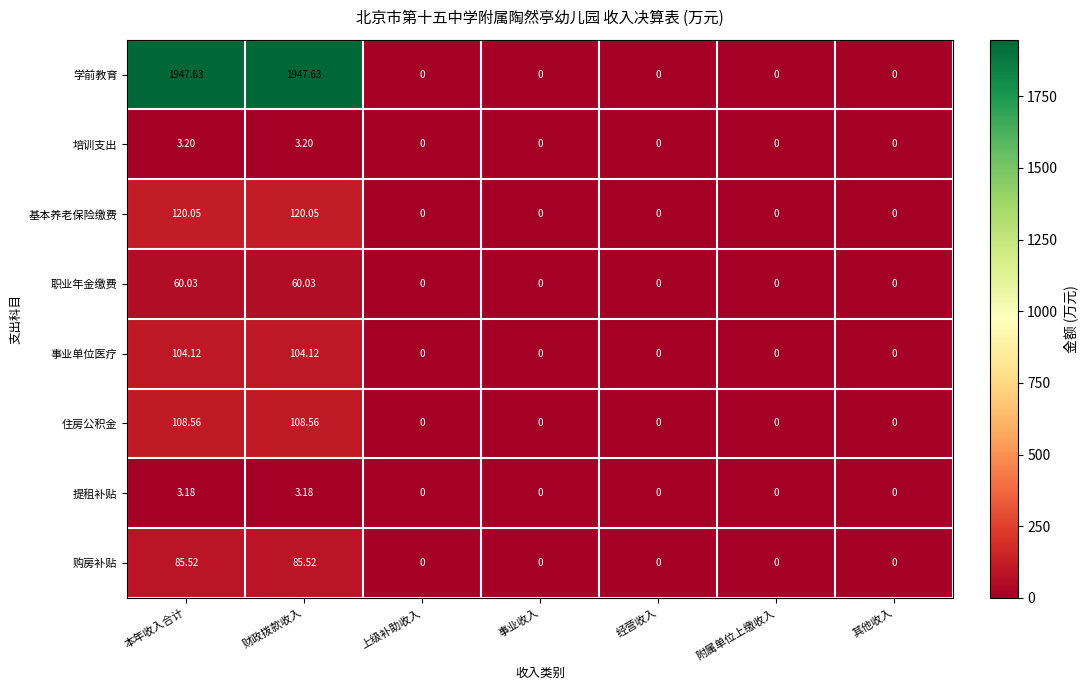

How many distinct data groups are displayed?

8